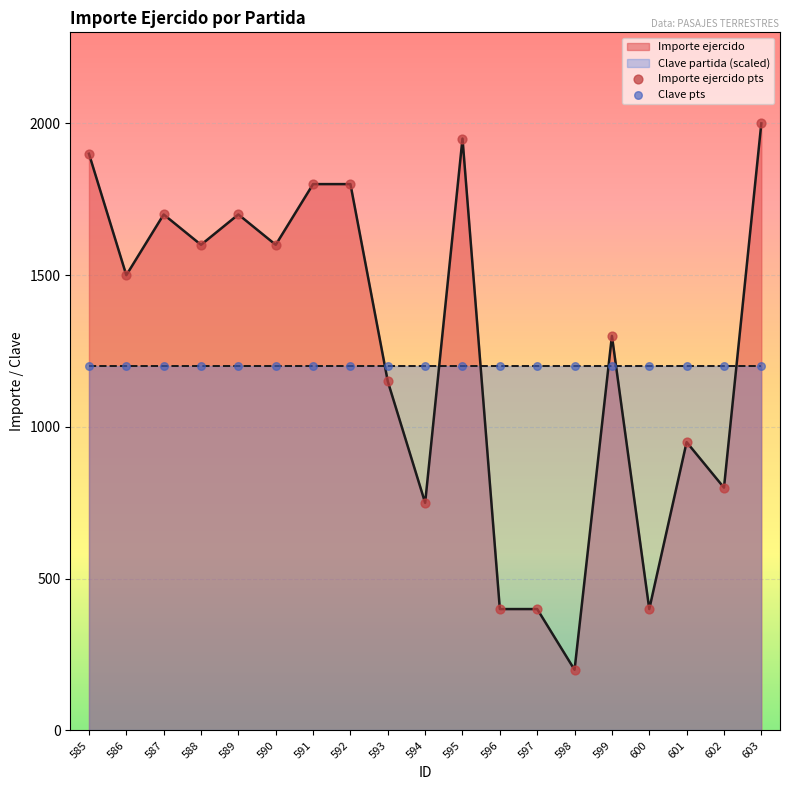

What is the change in value from 585 to 597?

-1500